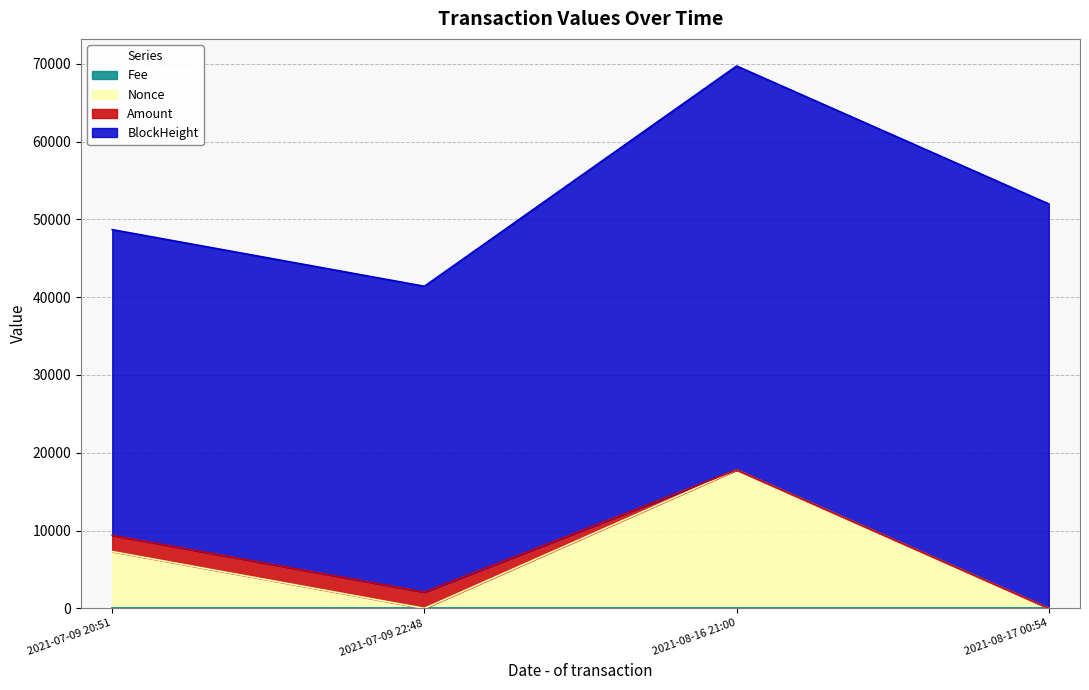

At which category is the sum across all series the highest?

2021-08-16 21:00